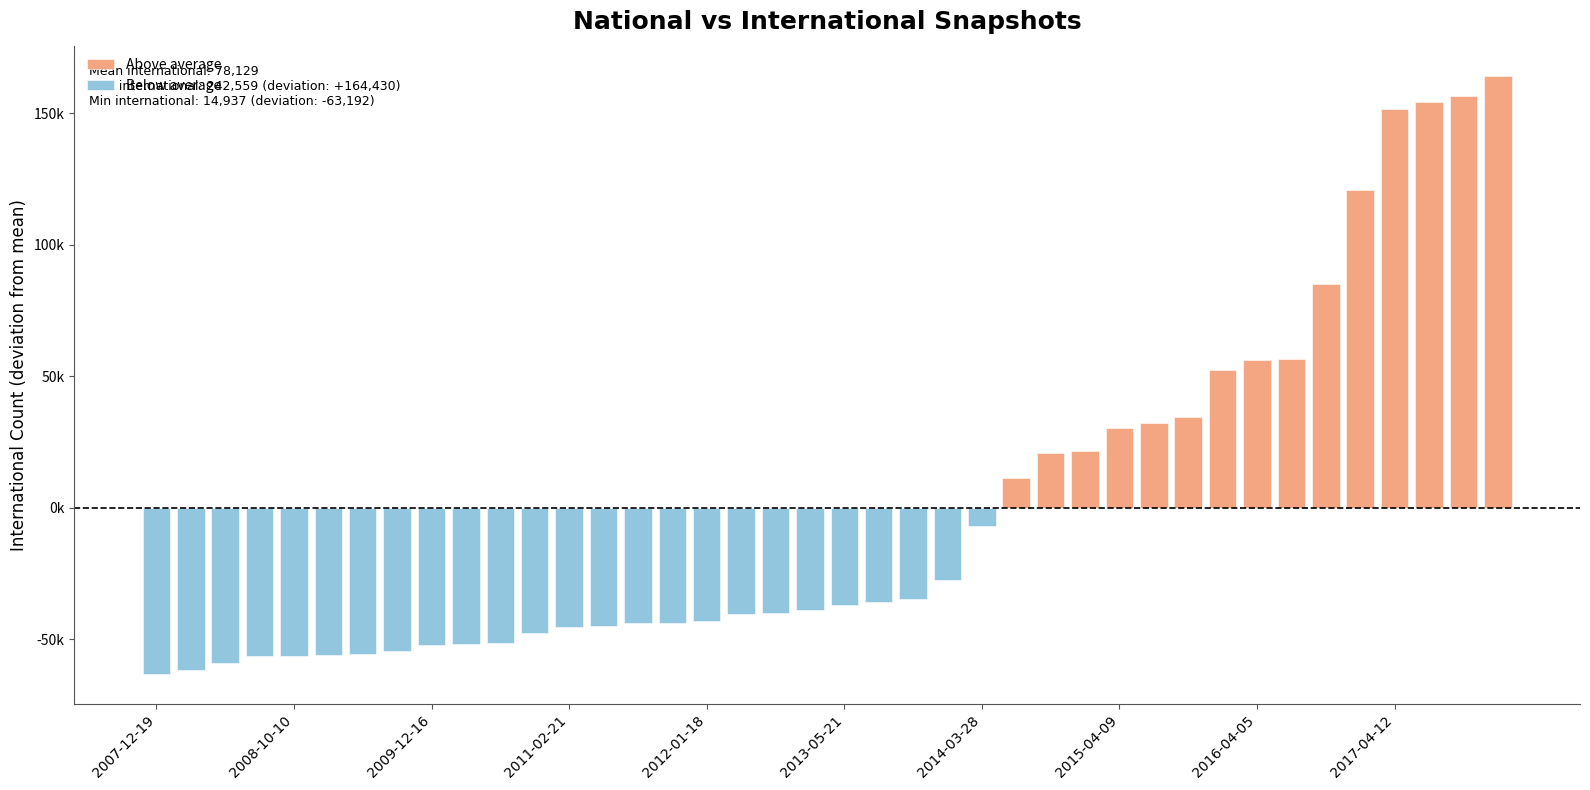

Which series has the largest total across all categories?

Above average